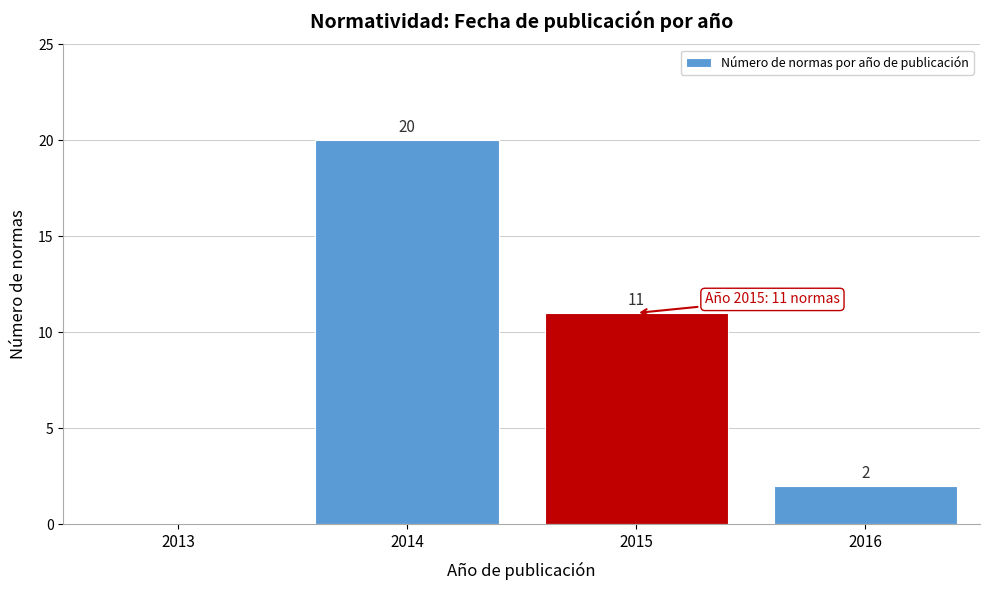

Reading left to right, list all the values displayed in this chart.

2013=0	2014=20	2015=11	2016=2